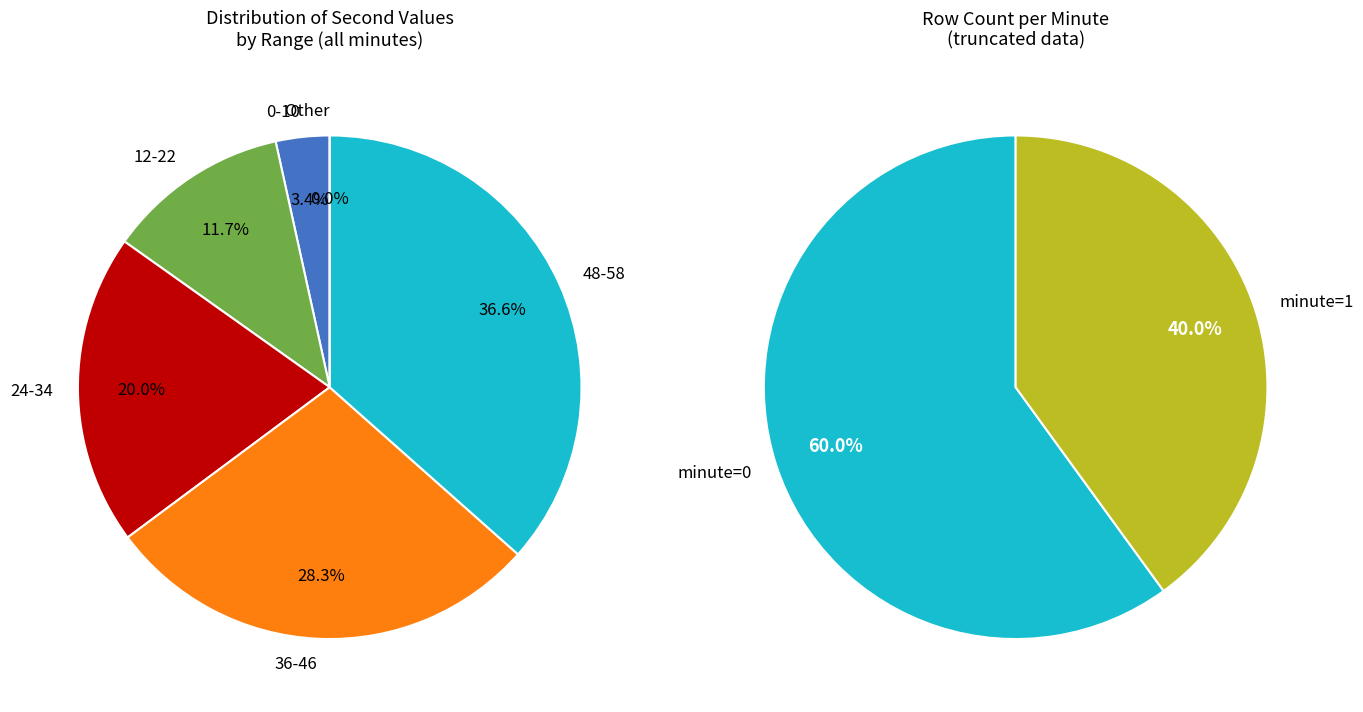

Does 8 represent more than half of the total?

No